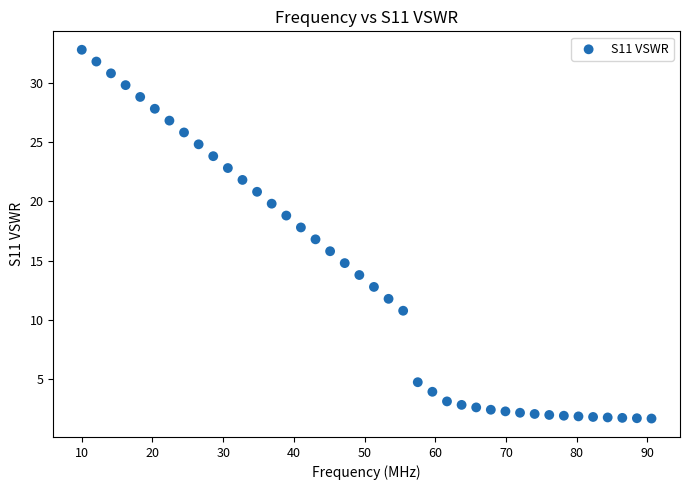

What is the range of Y values (max minus min)?

31.1